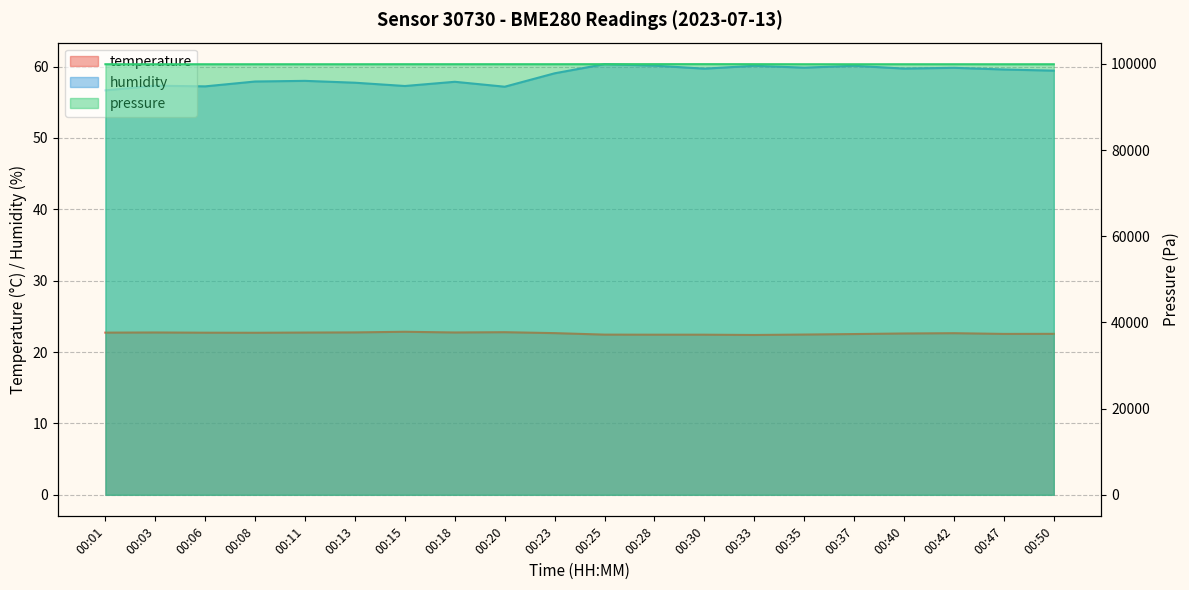

How many interior local peaks does the humidity series have?

7